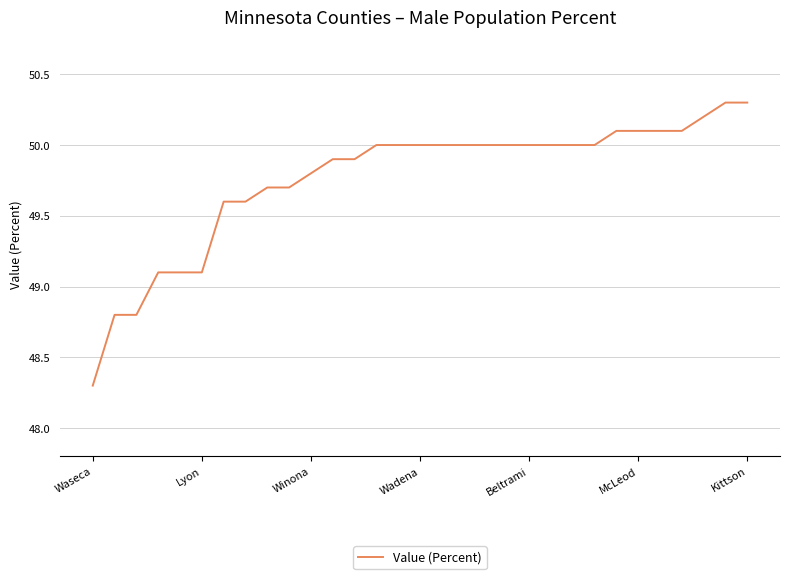

What is the greatest value displayed?

50.3